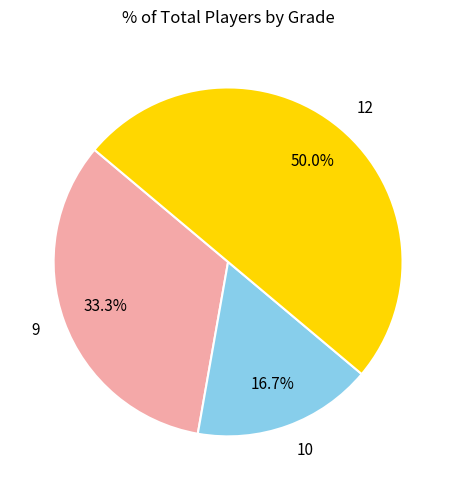

What is the ratio of the value at 12 to the value at 9?

1.5